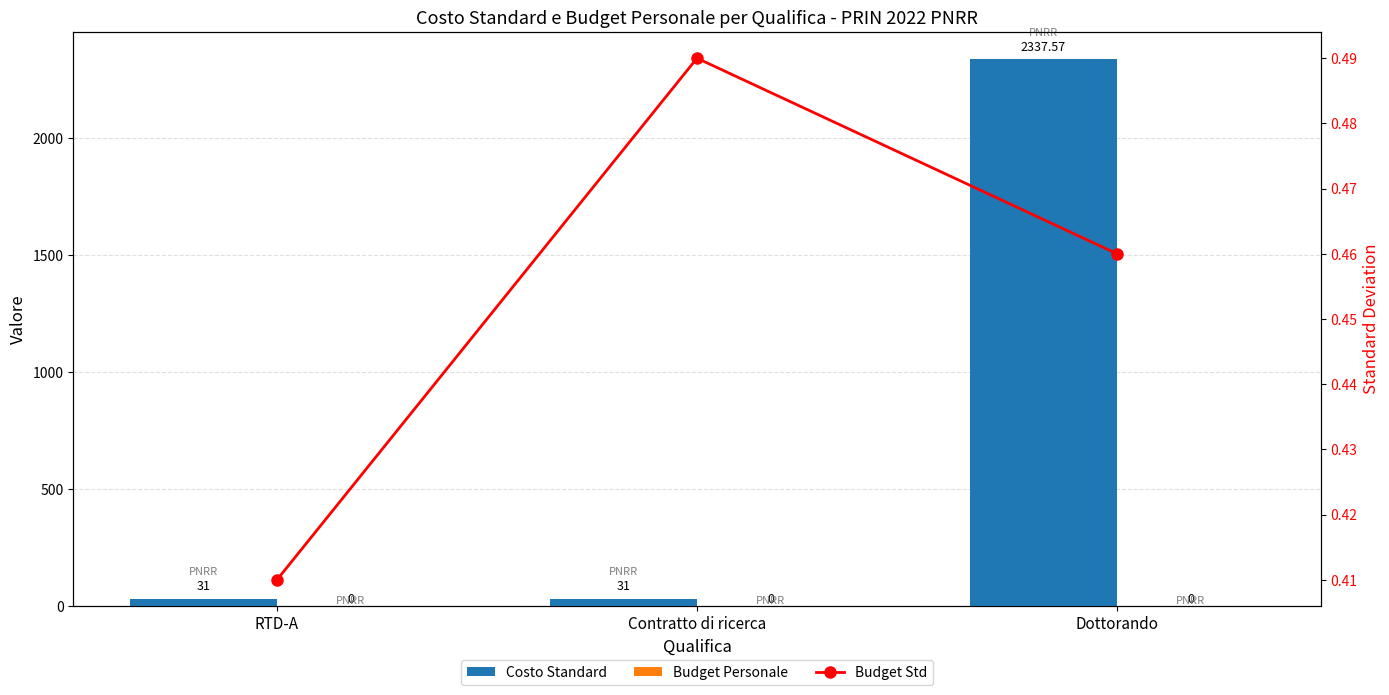

Reading left to right, what are all the values shown in this chart?

Costo Standard: 31.0	31.0	2337.6
Budget Personale: 0.0	0.0	0.0
Budget Std: 0.4	0.5	0.5